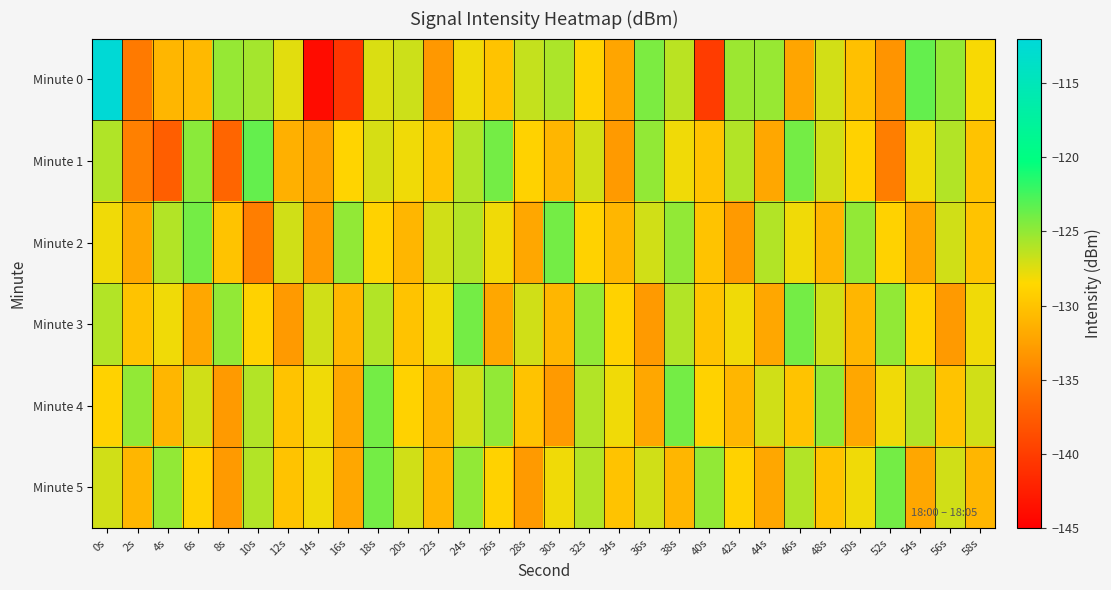

At 14s, list the series in order from smallest to largest.

Minute 0, Minute 2, Minute 1, Minute 4, Minute 5, Minute 3